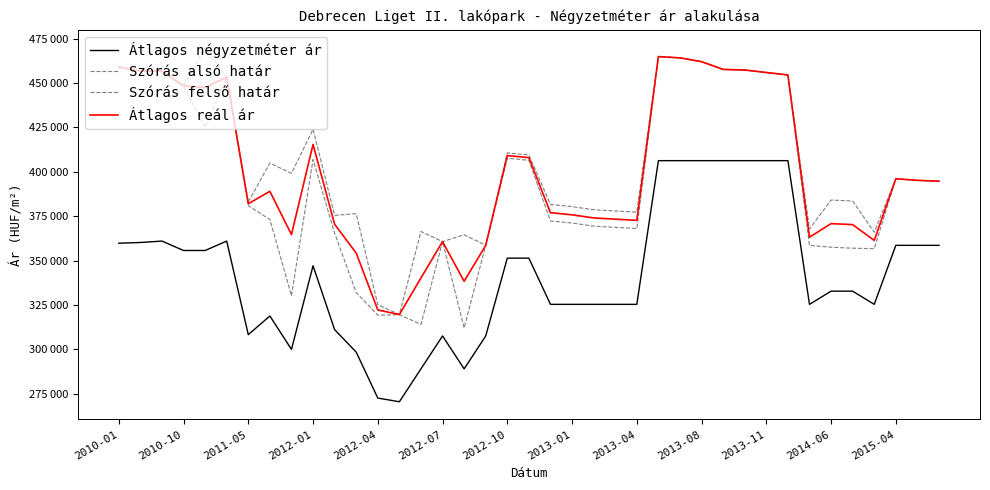

Is this an area chart (filled region under the line)?

No